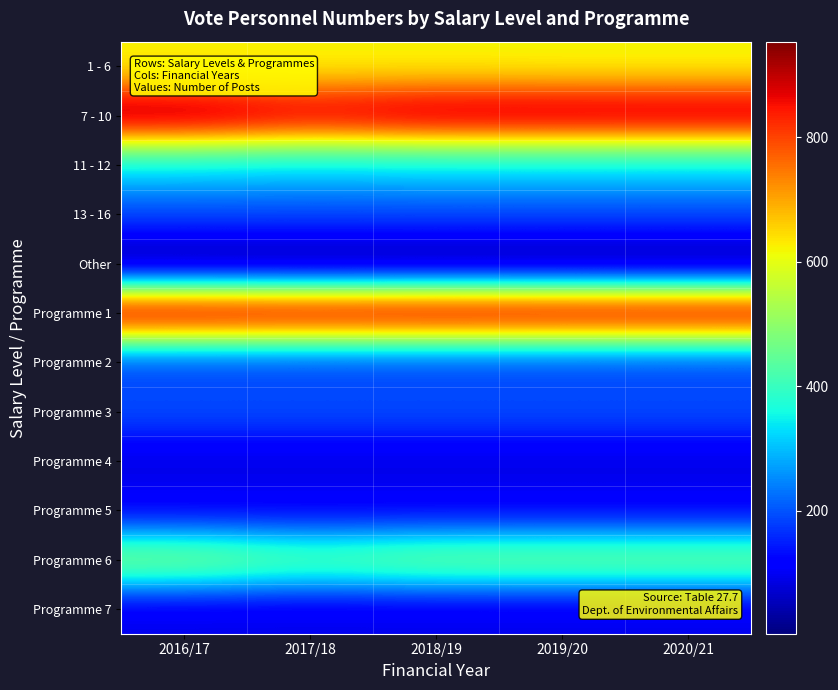

What is the spread (max minus min) of values at 2016/17?

950